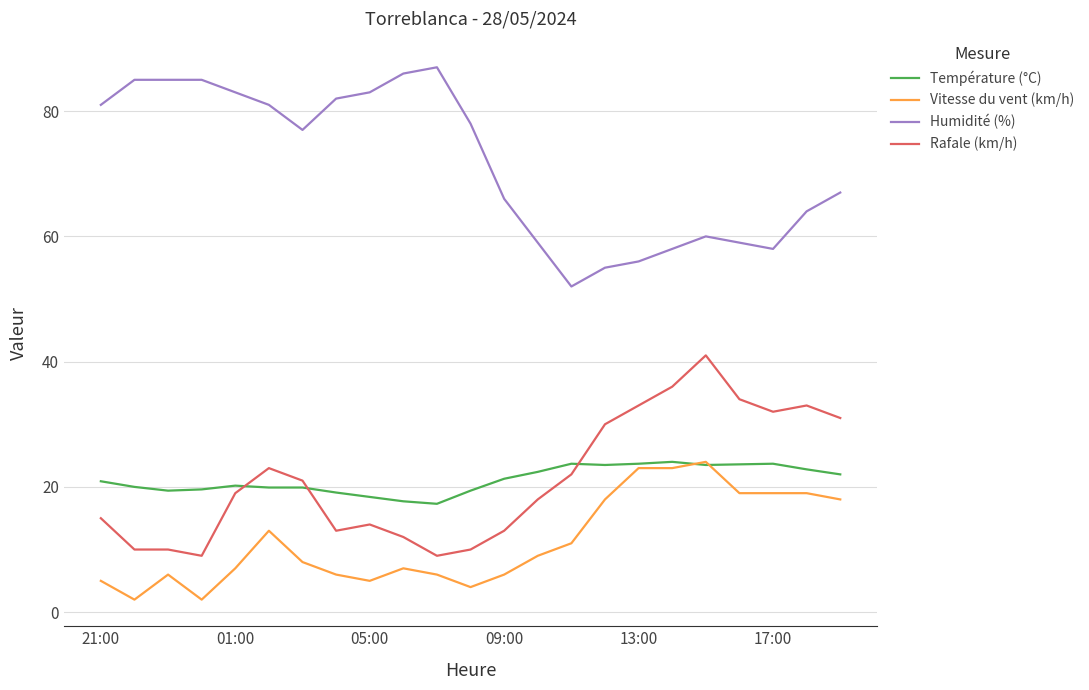

True or false: Température (°C) and Humidité (%) intersect in this chart.

False